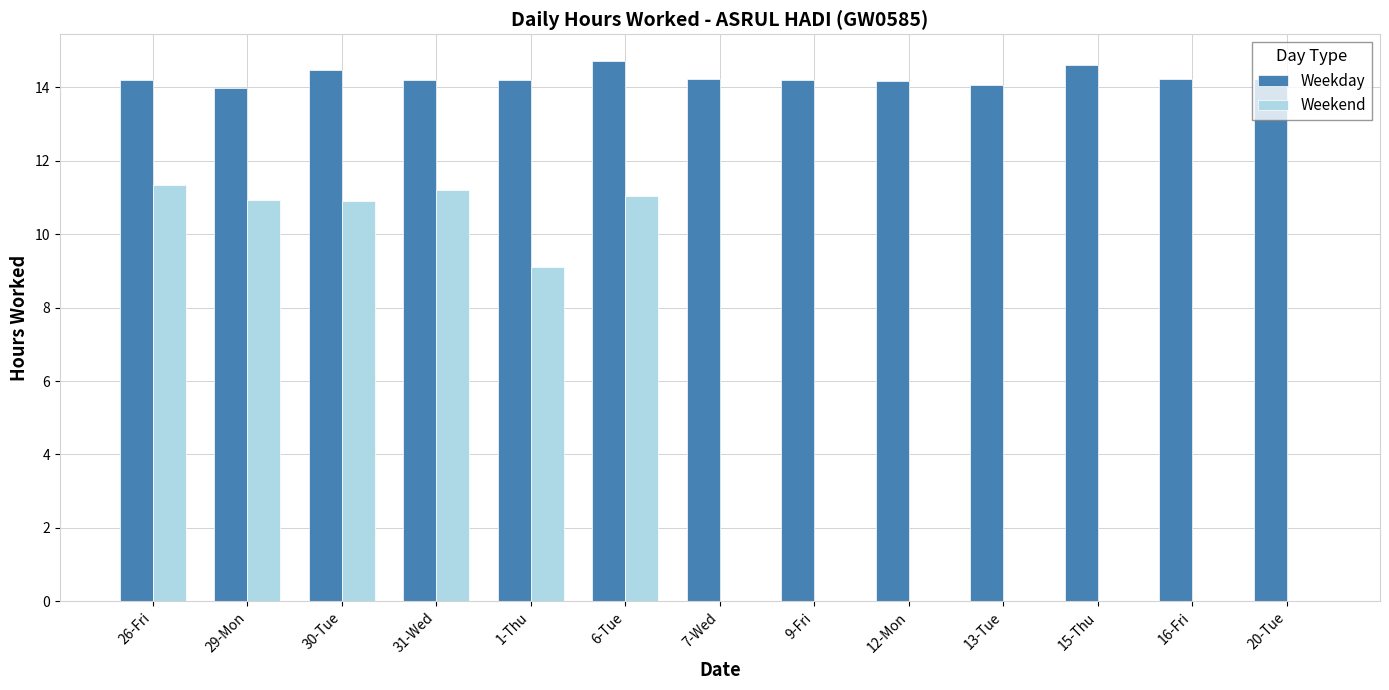

Count the number of categories in the chart.

13